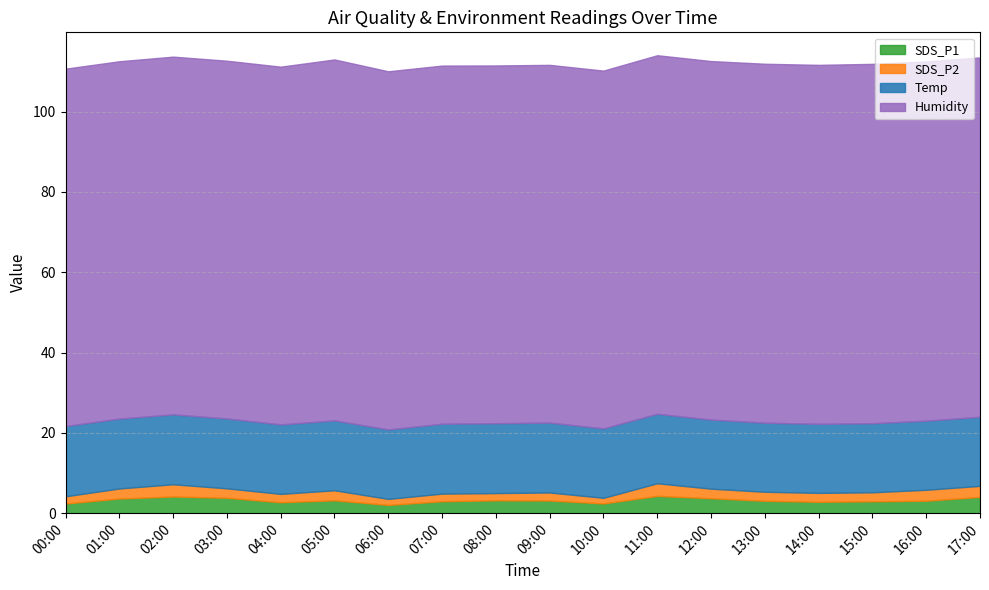

Between 12:00 and 08:00, which is larger?

12:00